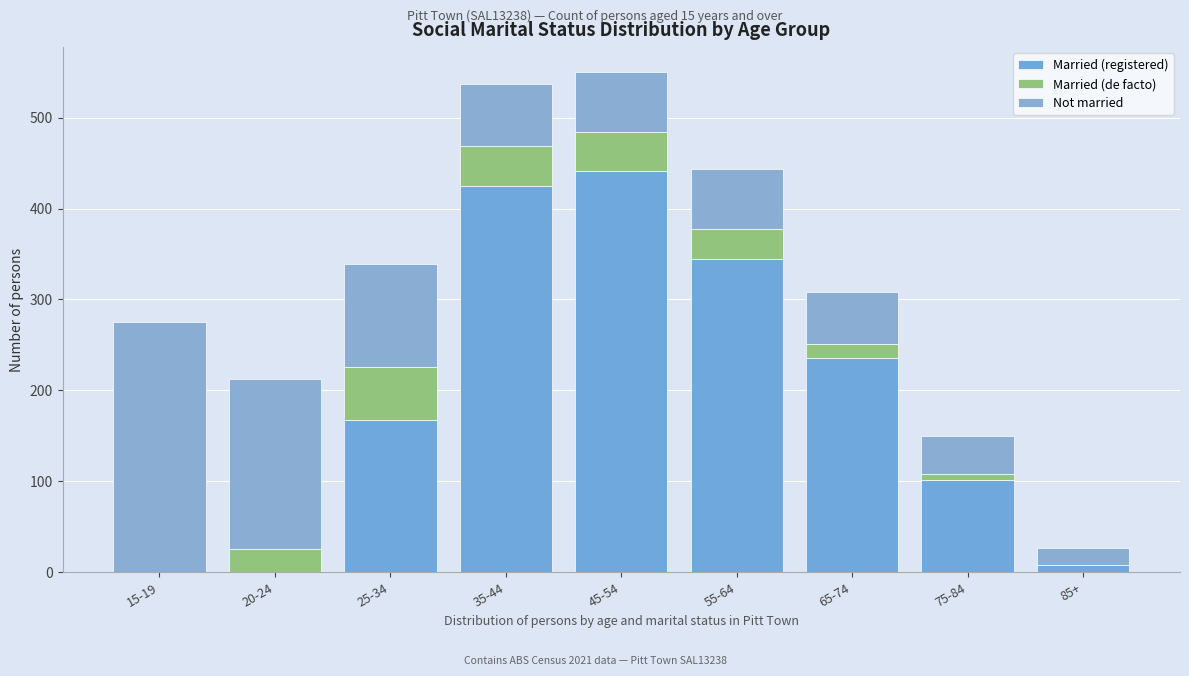

Are the bars grouped side by side (vs. stacked)?

No